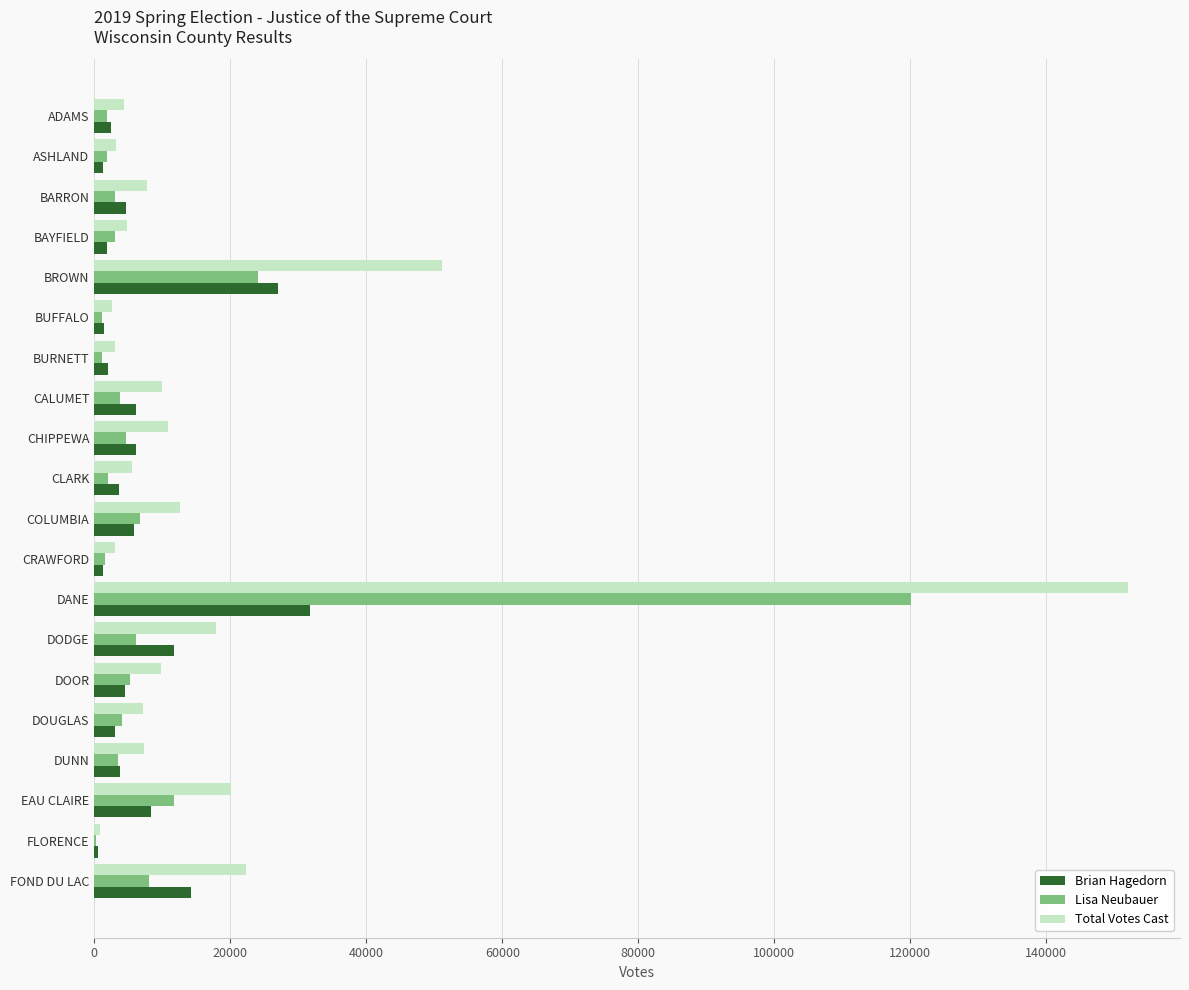

Is it true that Brian Hagedorn equals 6159 at CHIPPEWA?

True